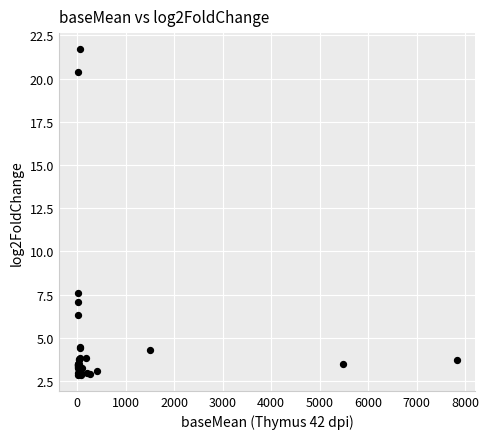

What Y value in the scatter plot is closest to 12?

7.6